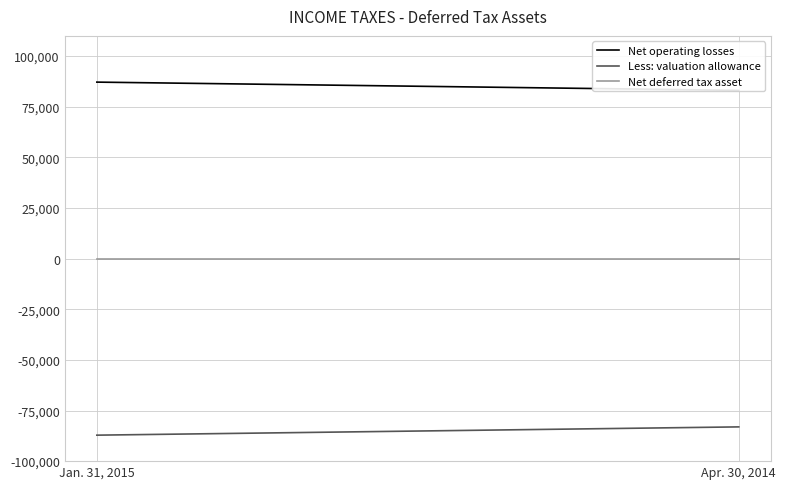

What is the maximum value shown in the chart?

87173